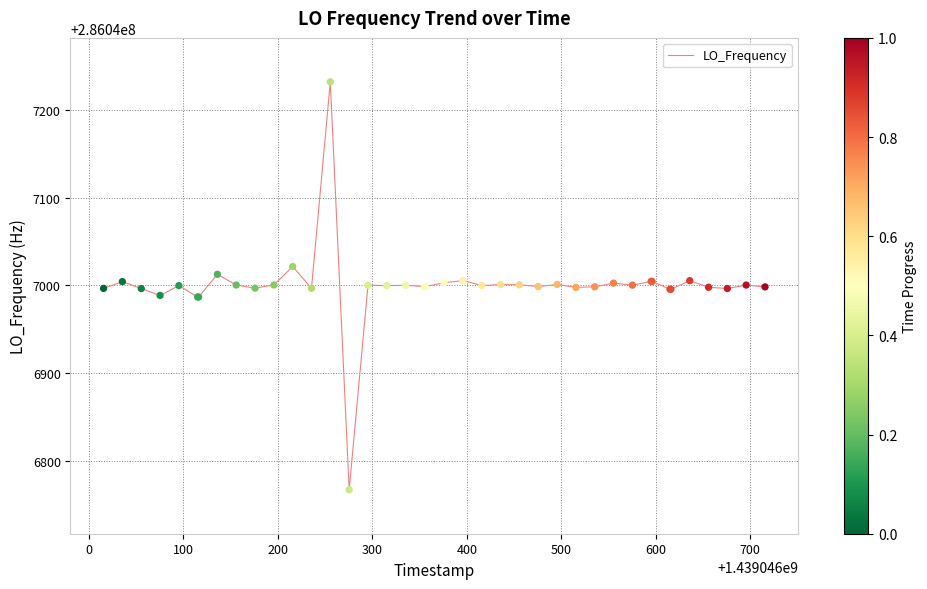

What is the maximum value shown in the chart?

286047231.4